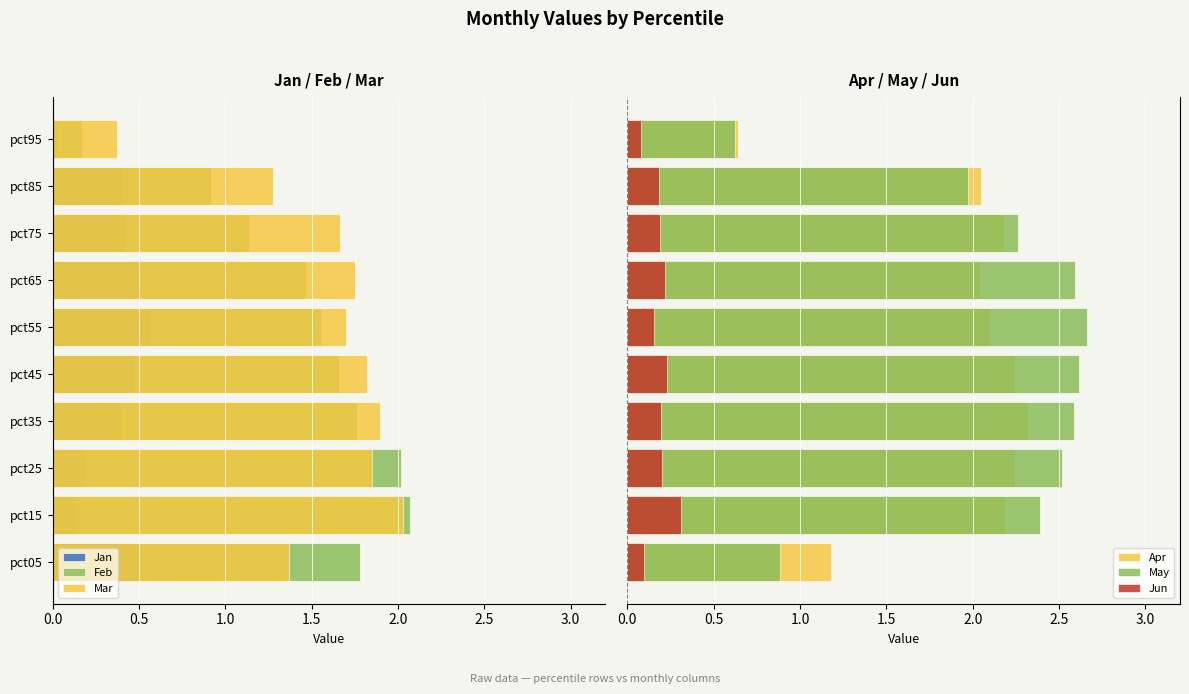

At how many categories does at least one series exceed 0?

10